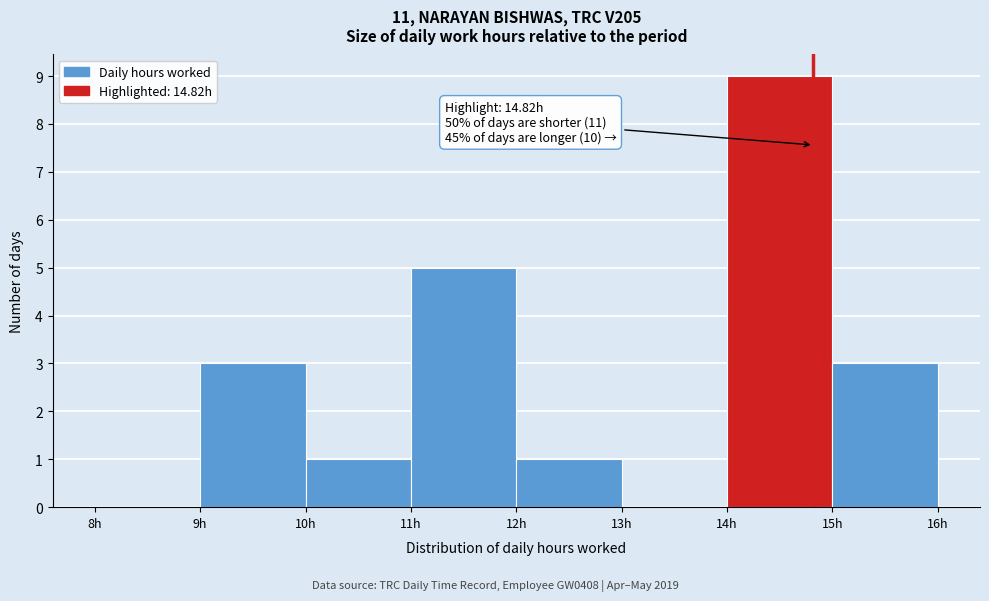

Over which range of the x-axis is the bar tallest?

14 to 15